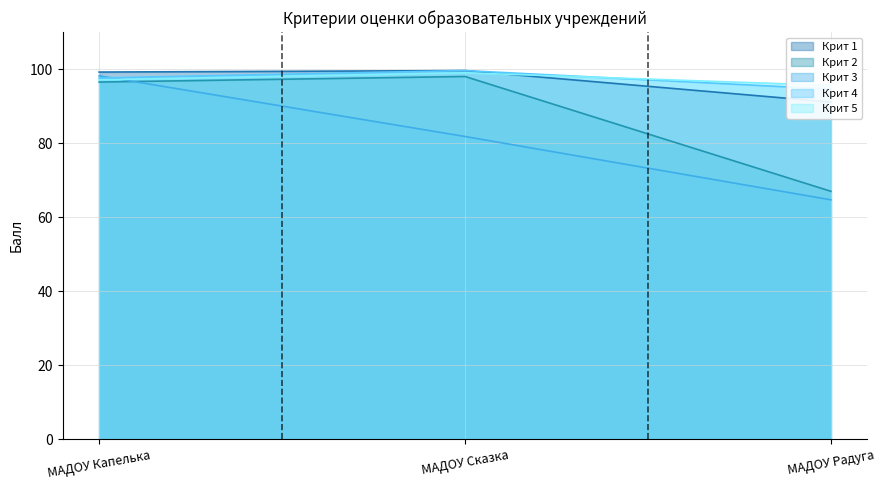

How many data points does each series have?

3